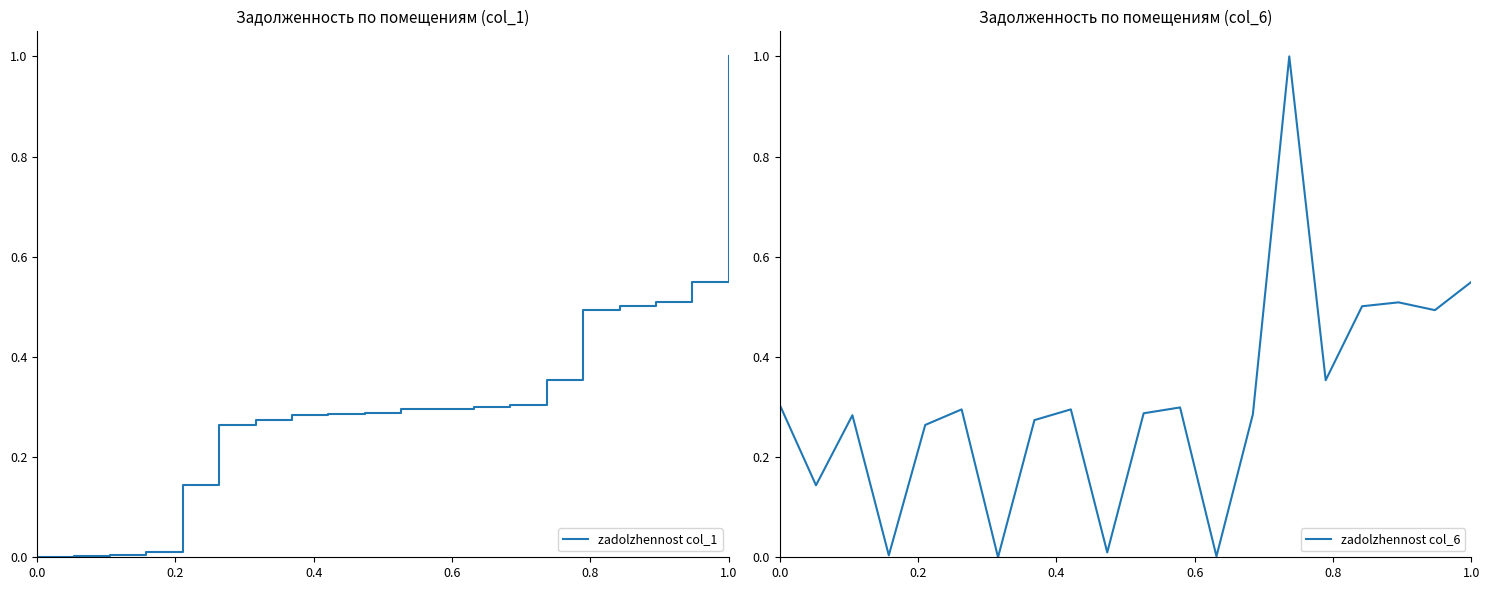

Which category has the highest value in the zadolzhennost col_1 series?

1.0